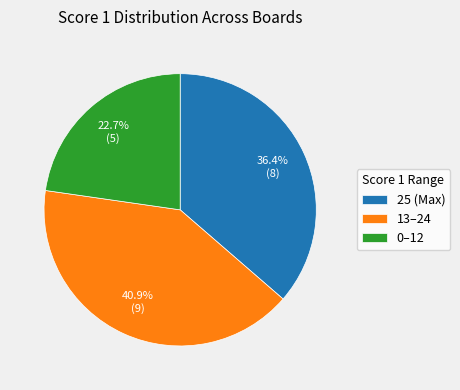

What is the ratio of the value at 13–24 to the value at 0–12?

1.8